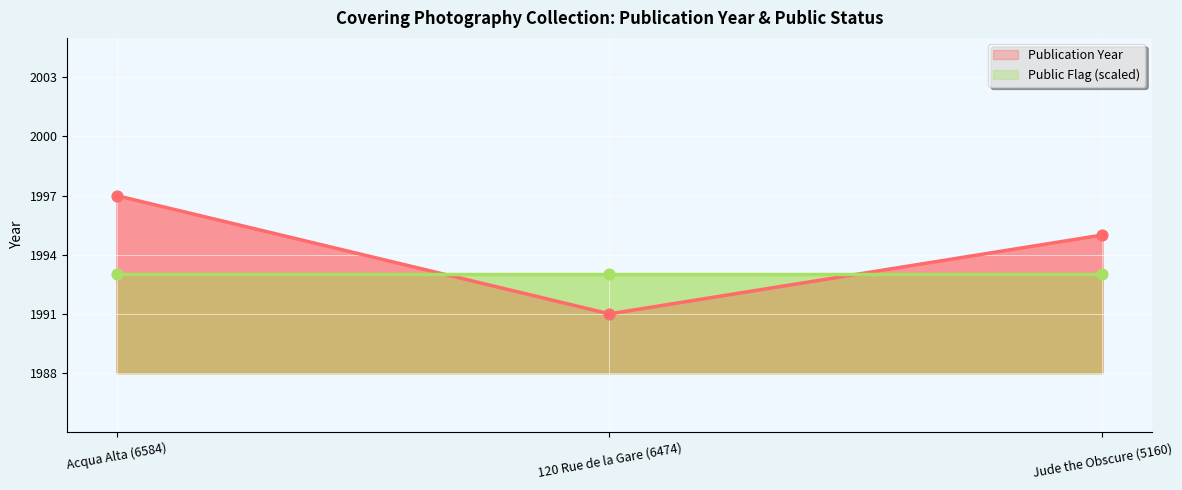

Approximately how many times larger is the value at Acqua Alta (6584) compared to 120 Rue de la Gare (6474)?

1.0